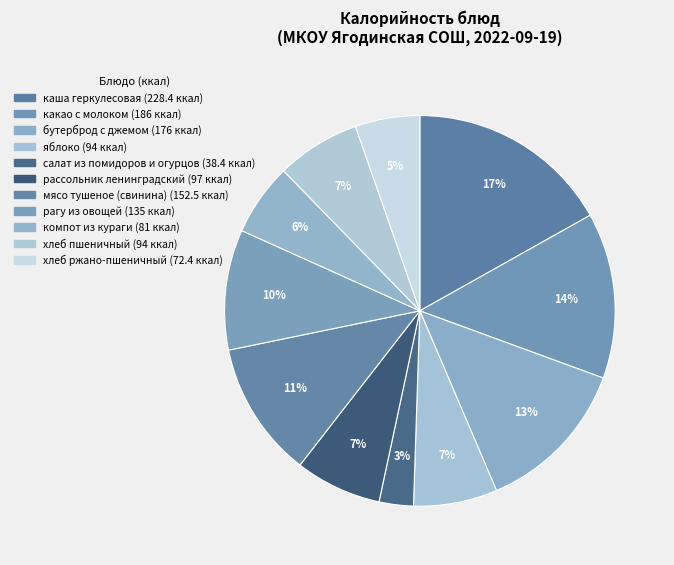

Does any single category account for the majority?

No